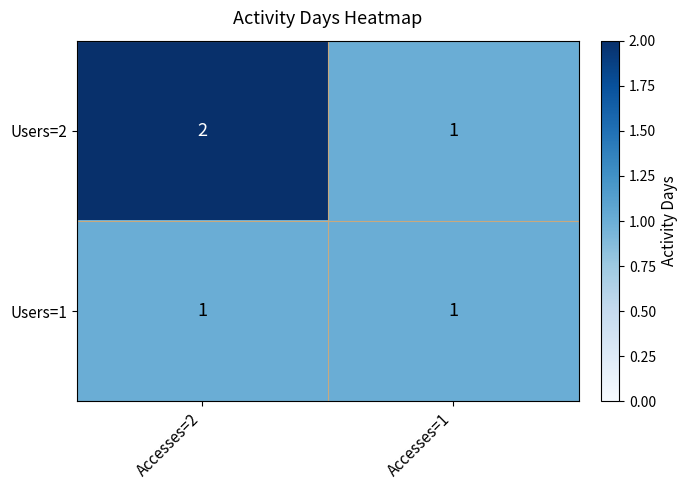

At which category is the sum across all series the highest?

Accesses=2